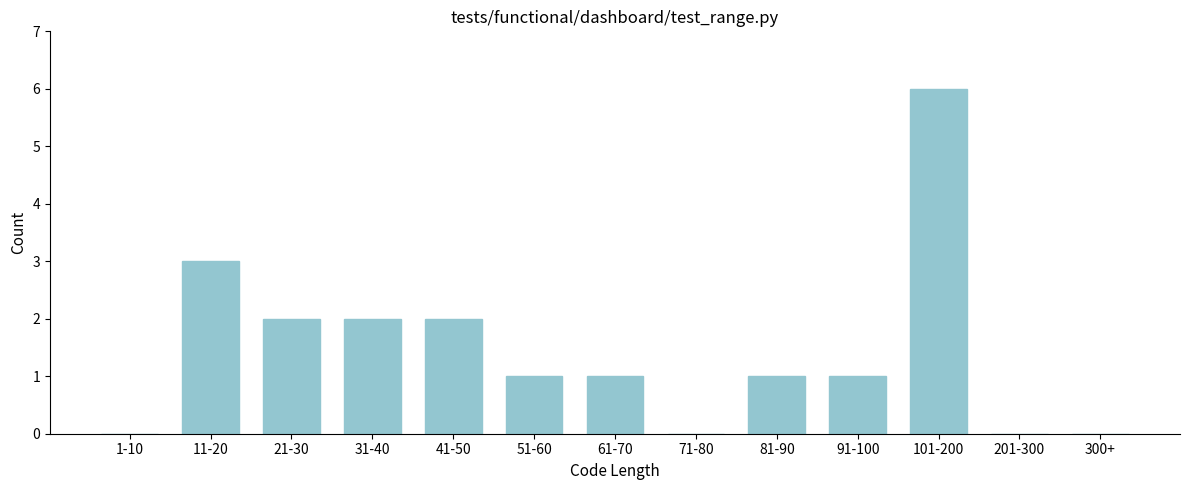

Reading left to right, what are all the values shown in this chart?

1-10=0	11-20=3	21-30=2	31-40=2	41-50=2	51-60=1	61-70=1	71-80=0	81-90=1	91-100=1	101-200=6	201-300=0	300+=0